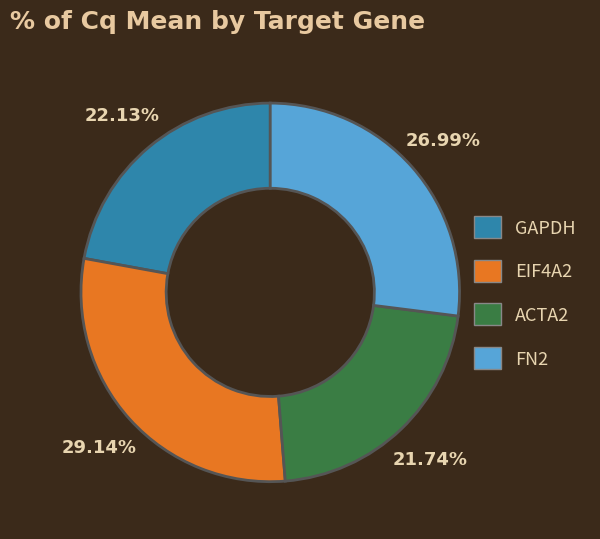

Which category has the biggest portion of the pie?

EIF4A2